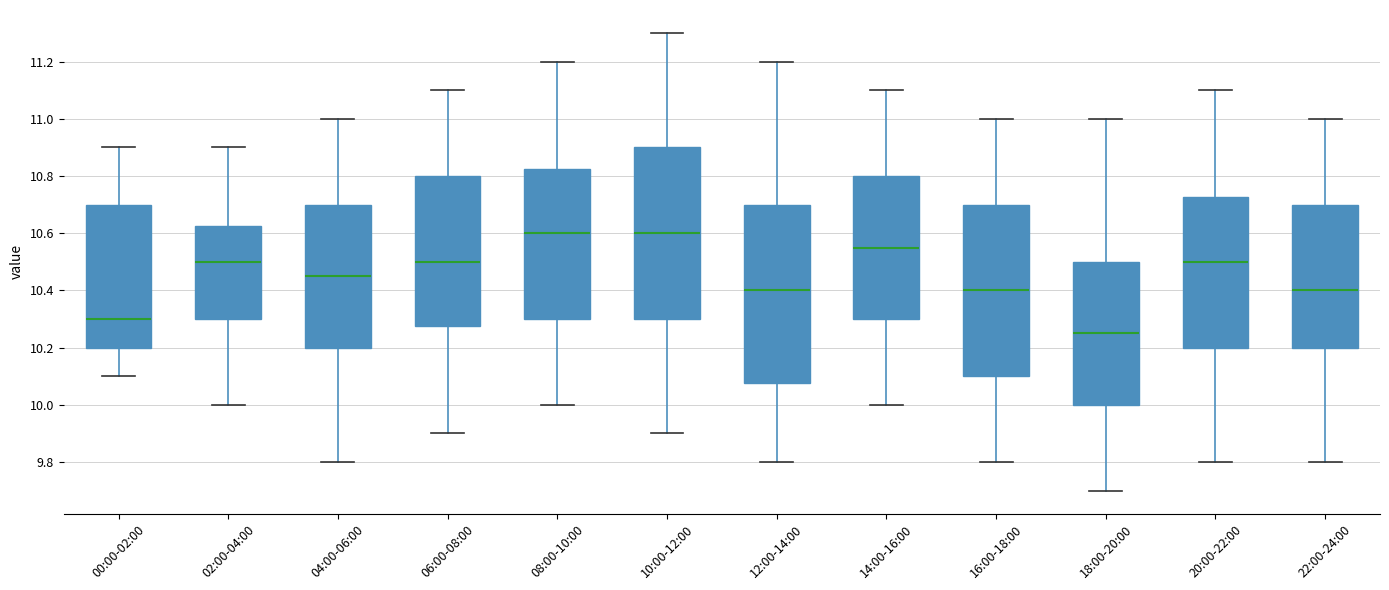

Reading left to right, transcribe this box plot: for each box, give where its median line is, the range the box spans, and where its two whiskers end, as read against the y-axis. The values are not printed on the chart, so give them approximately, as read against the axis.

00:00-02:00: median 10.30, box 10.20 to 10.70, whiskers 10.10 to 10.90
02:00-04:00: median 10.50, box 10.30 to 10.62, whiskers 10.00 to 10.90
04:00-06:00: median 10.46, box 10.20 to 10.70, whiskers 9.80 to 11.00
06:00-08:00: median 10.50, box 10.28 to 10.80, whiskers 9.90 to 11.10
08:00-10:00: median 10.60, box 10.30 to 10.82, whiskers 10.00 to 11.20
10:00-12:00: median 10.60, box 10.30 to 10.90, whiskers 9.90 to 11.30
12:00-14:00: median 10.40, box 10.08 to 10.70, whiskers 9.80 to 11.20
14:00-16:00: median 10.56, box 10.30 to 10.80, whiskers 10.00 to 11.10
16:00-18:00: median 10.40, box 10.10 to 10.70, whiskers 9.80 to 11.00
18:00-20:00: median 10.26, box 10.00 to 10.50, whiskers 9.70 to 11.00
20:00-22:00: median 10.50, box 10.20 to 10.72, whiskers 9.80 to 11.10
22:00-24:00: median 10.40, box 10.20 to 10.70, whiskers 9.80 to 11.00